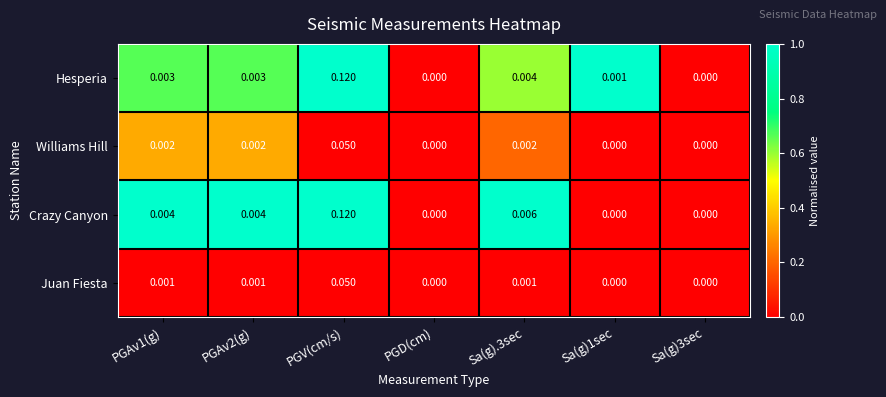

Between Sa(g).3sec and Sa(g)3sec, which series saw the biggest shift?

Crazy Canyon